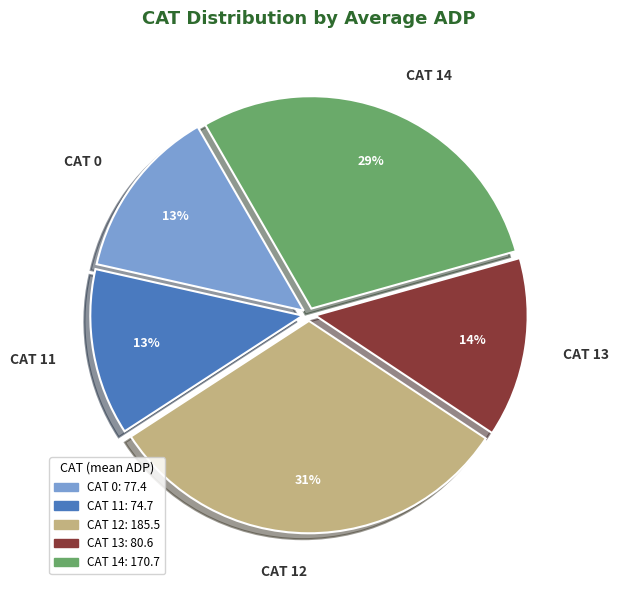

The CAT 14 slice represents 29% of the pie. True or false?

True